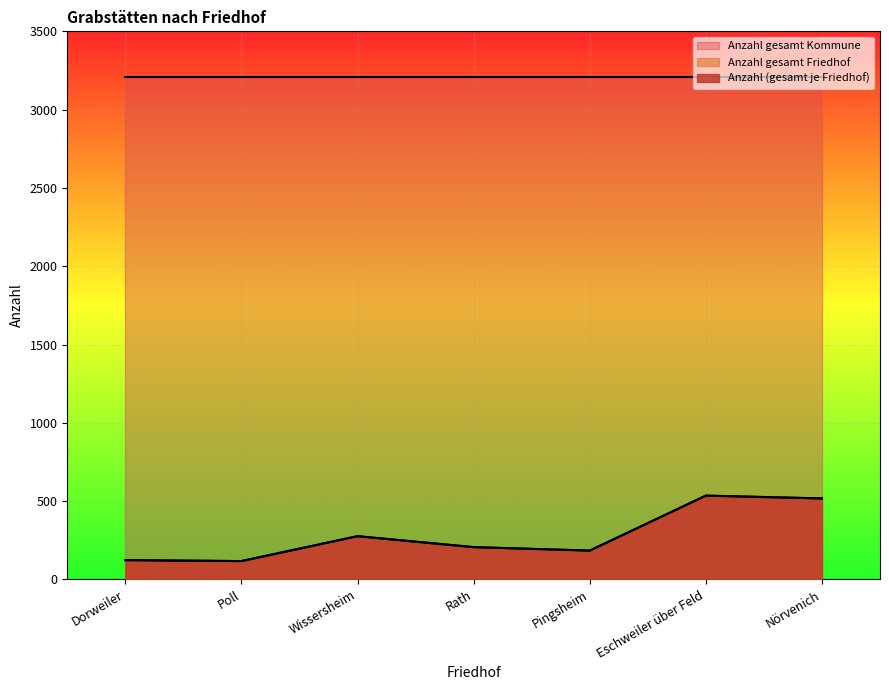

Which series has the widest spread of values?

Anzahl gesamt Friedhof